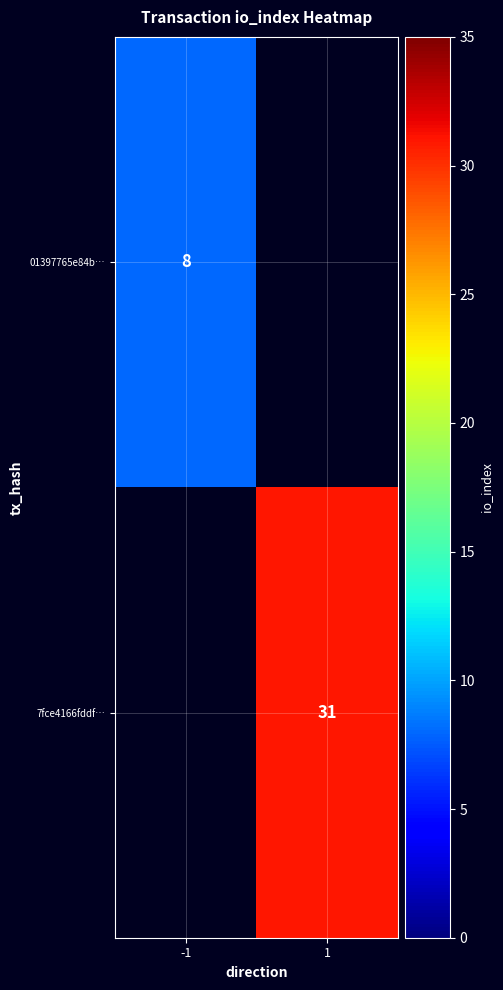

The 7fce4166fddf… series shows 55 at 1. True or false?

False